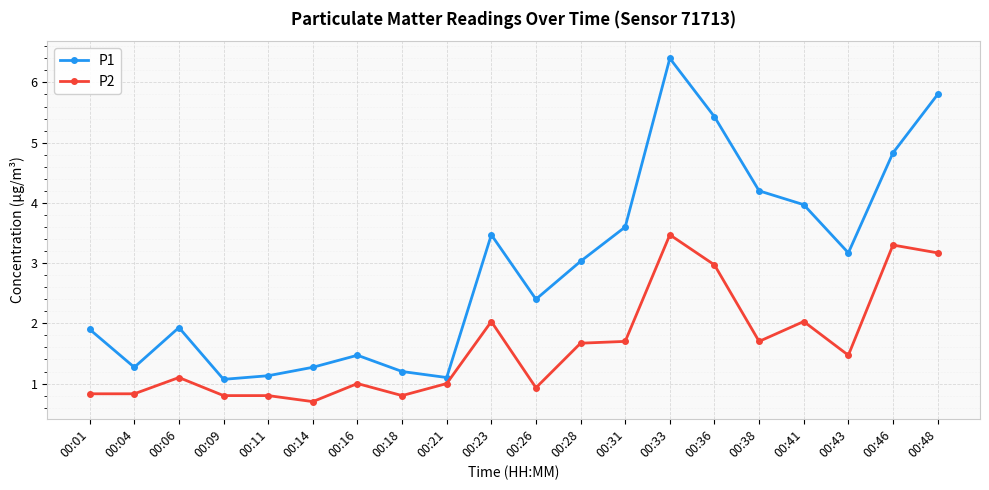

Reading left to right, extract all data points from this chart.

P1: 00:01=1.9	00:04=1.3	00:06=1.9	00:09=1.1	00:11=1.1	00:14=1.3	00:16=1.5	00:18=1.2	00:21=1.1	00:23=3.5	00:26=2.4	00:28=3.0	00:31=3.6	00:33=6.4	00:36=5.4	00:38=4.2	00:41=4.0	00:43=3.2	00:46=4.8	00:48=5.8
P2: 00:01=0.8	00:04=0.8	00:06=1.1	00:09=0.8	00:11=0.8	00:14=0.7	00:16=1.0	00:18=0.8	00:21=1.0	00:23=2.0	00:26=0.9	00:28=1.7	00:31=1.7	00:33=3.5	00:36=3.0	00:38=1.7	00:41=2.0	00:43=1.5	00:46=3.3	00:48=3.2